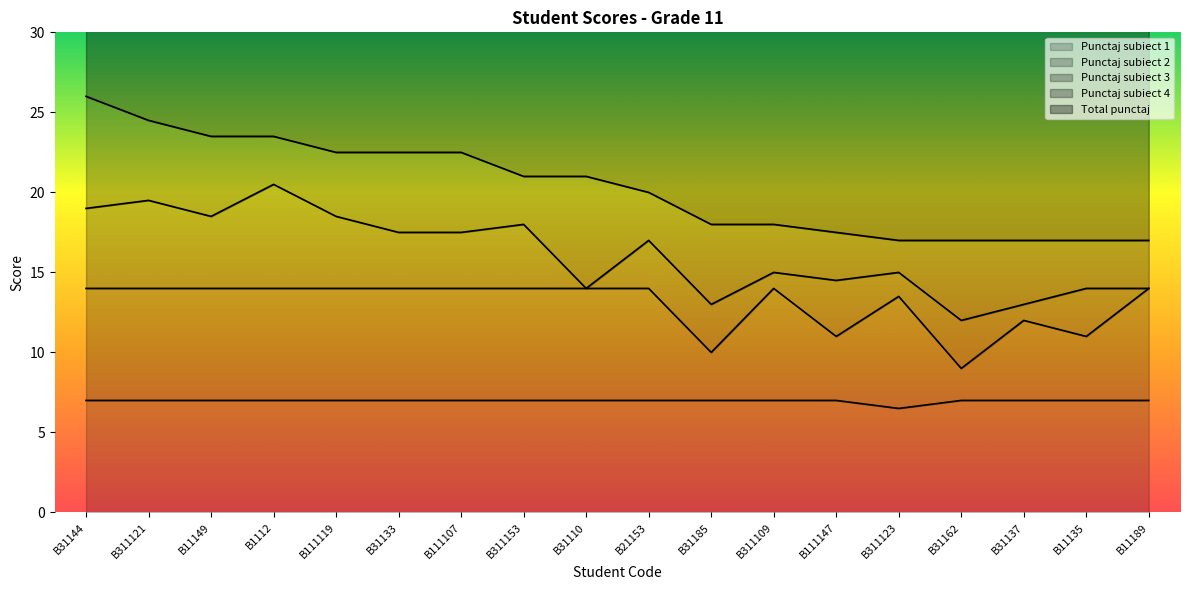

At which category does the chart reach its minimum across all series?

B311123